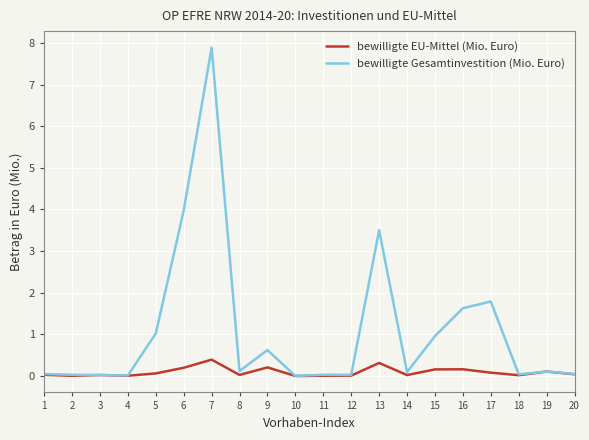

Rank the series by their average value, from lowest to highest.

bewilligte EU-Mittel (Mio. Euro), bewilligte Gesamtinvestition (Mio. Euro)